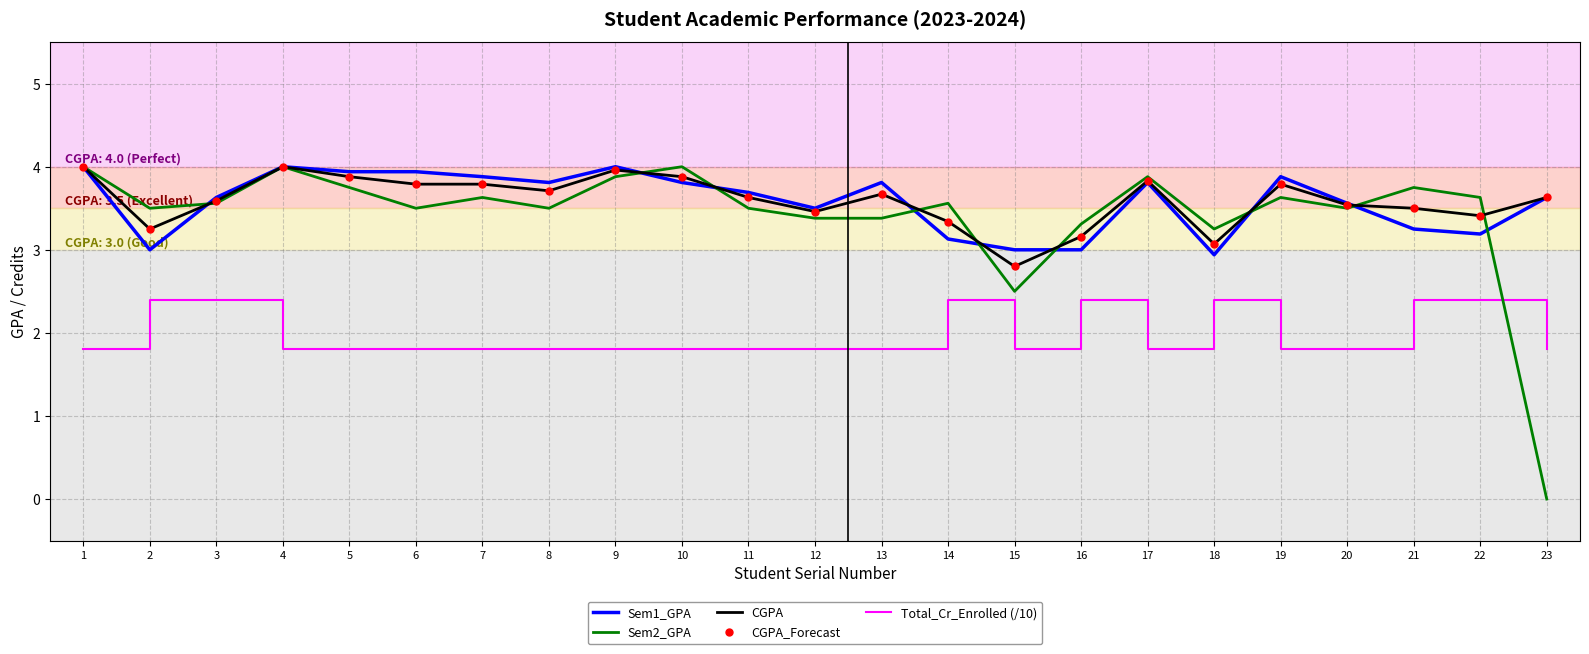

What is the value of the Total_Cr_Enrolled (/10) point at the 19th from the left?

1.8